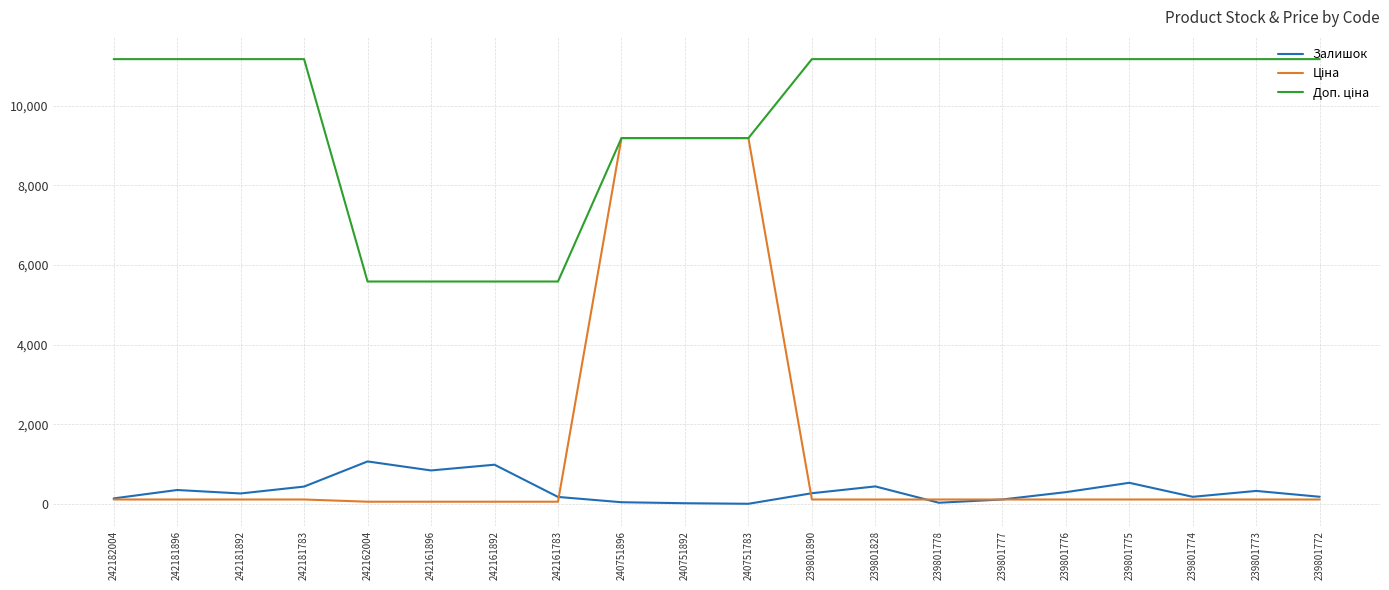

What is the maximum value shown in the chart?

11169.0